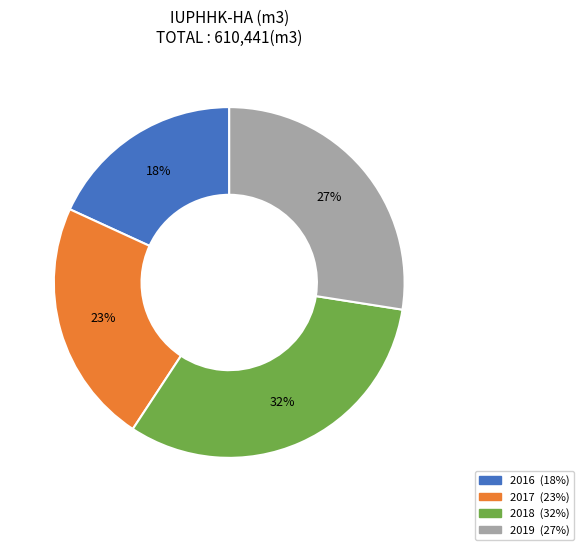

Rank the categories by value from lowest to highest.

2016, 2017, 2019, 2018